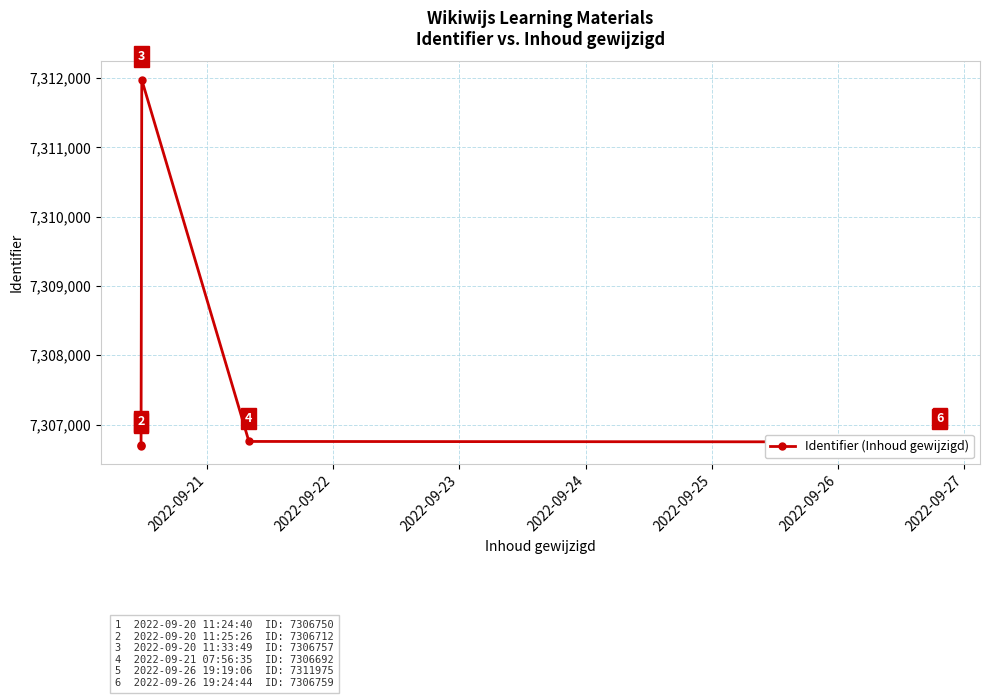

What is the value of the 5th point from the left?

7306750